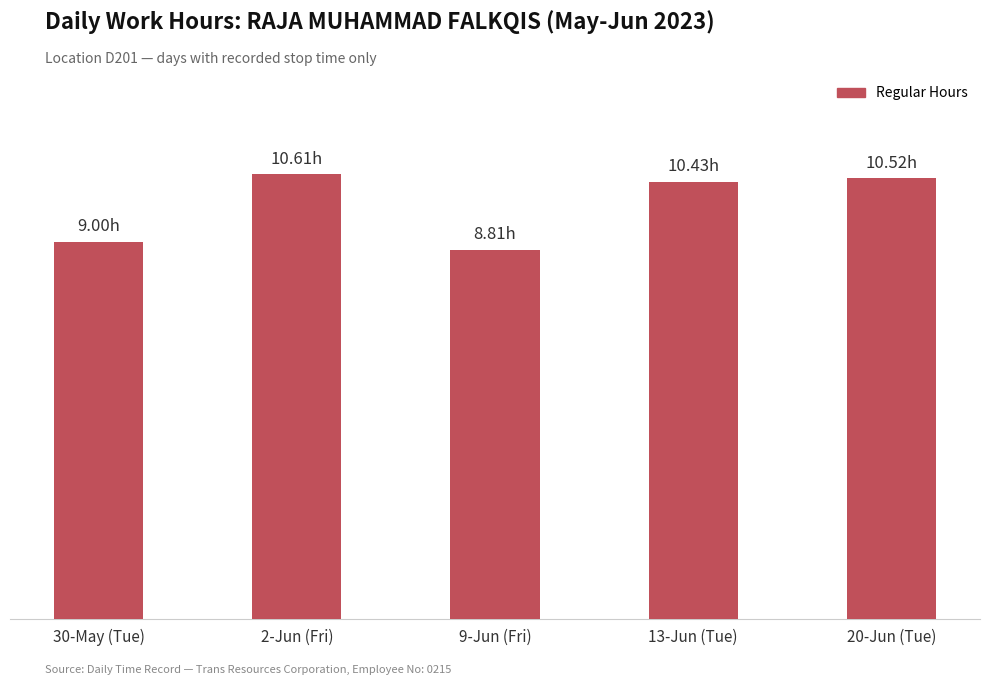

At which category does the chart reach its minimum across all series?

9-Jun (Fri)